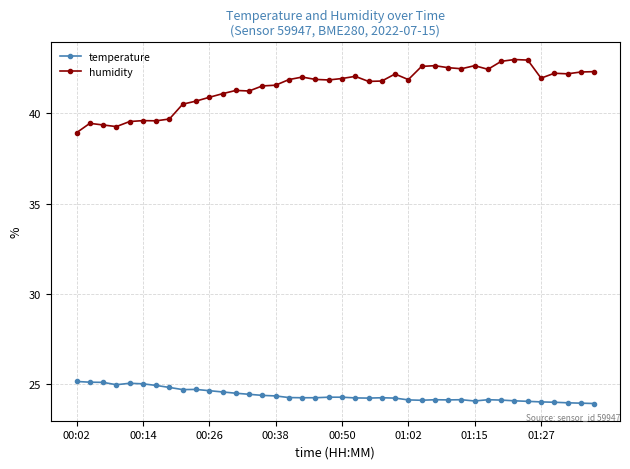

True or false: humidity has more than 0 points higher than both neighbors.

True